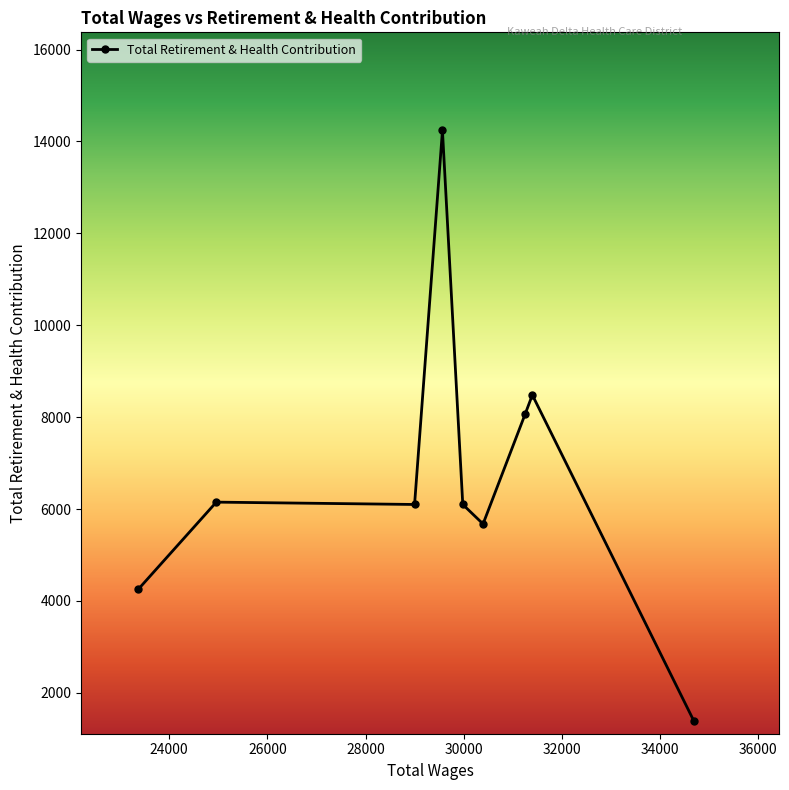

What is the maximum value shown in the chart?

14239